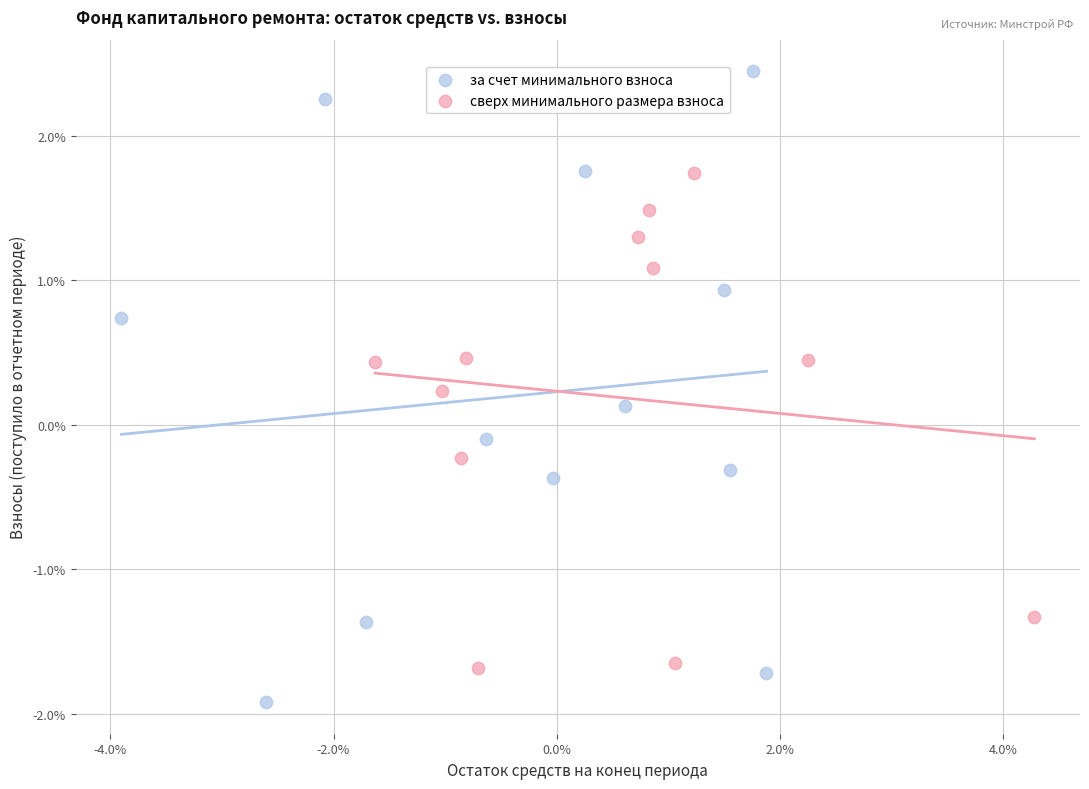

Which series contains the lowest Y value?

за счет минимального взноса